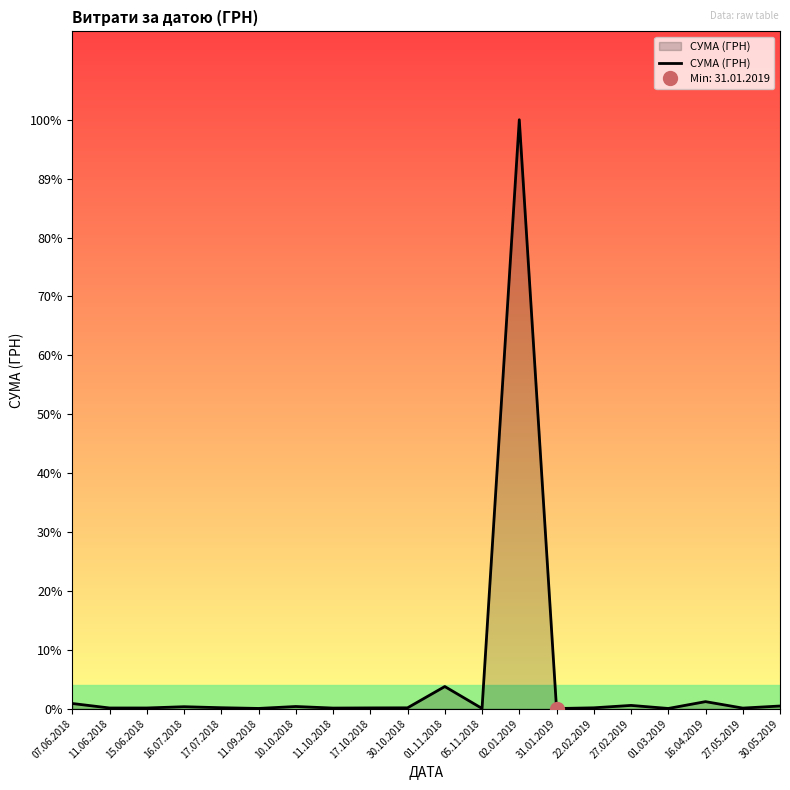

What is the change in value from 07.06.2018 to 16.04.2019?

+7986.7